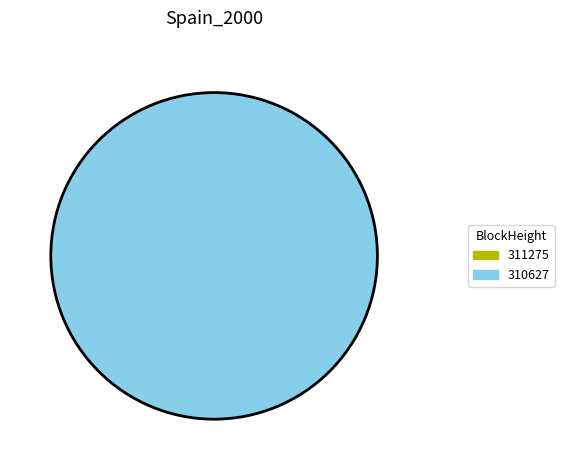

What is the change in value from 311275 to 310627?

+3023